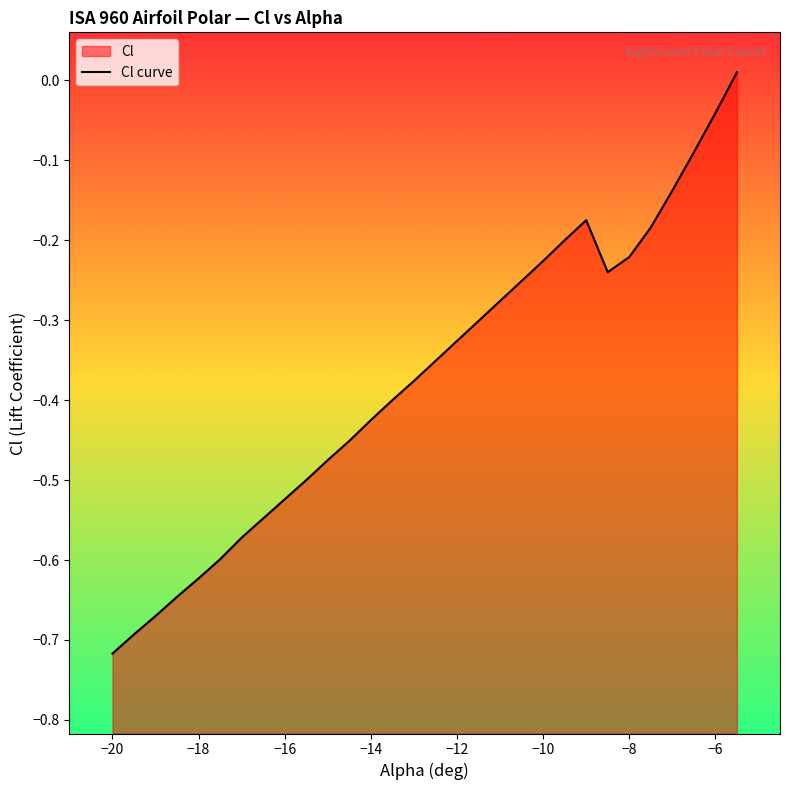

Reading right to left, transcribe all the data shown in this chart.

0.0	-0.0	-0.1	-0.1	-0.2	-0.2	-0.2	-0.2	-0.2	-0.2	-0.3	-0.3	-0.3	-0.3	-0.4	-0.4	-0.4	-0.4	-0.5	-0.5	-0.5	-0.5	-0.5	-0.6	-0.6	-0.6	-0.6	-0.7	-0.7	-0.7